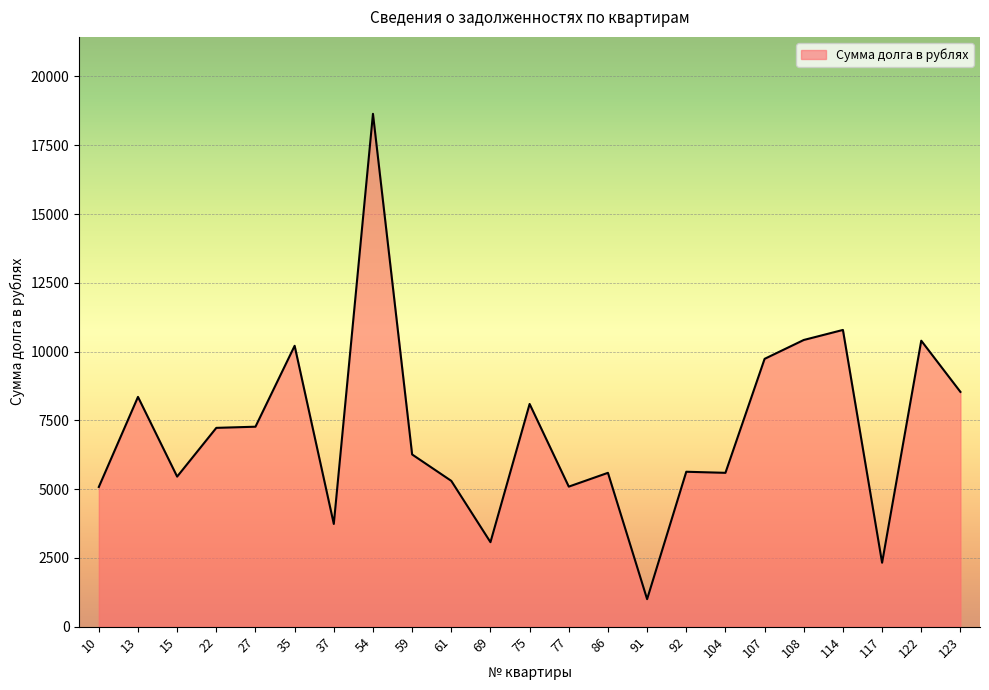

What is the difference between the maximum and minimum values?

17642.5